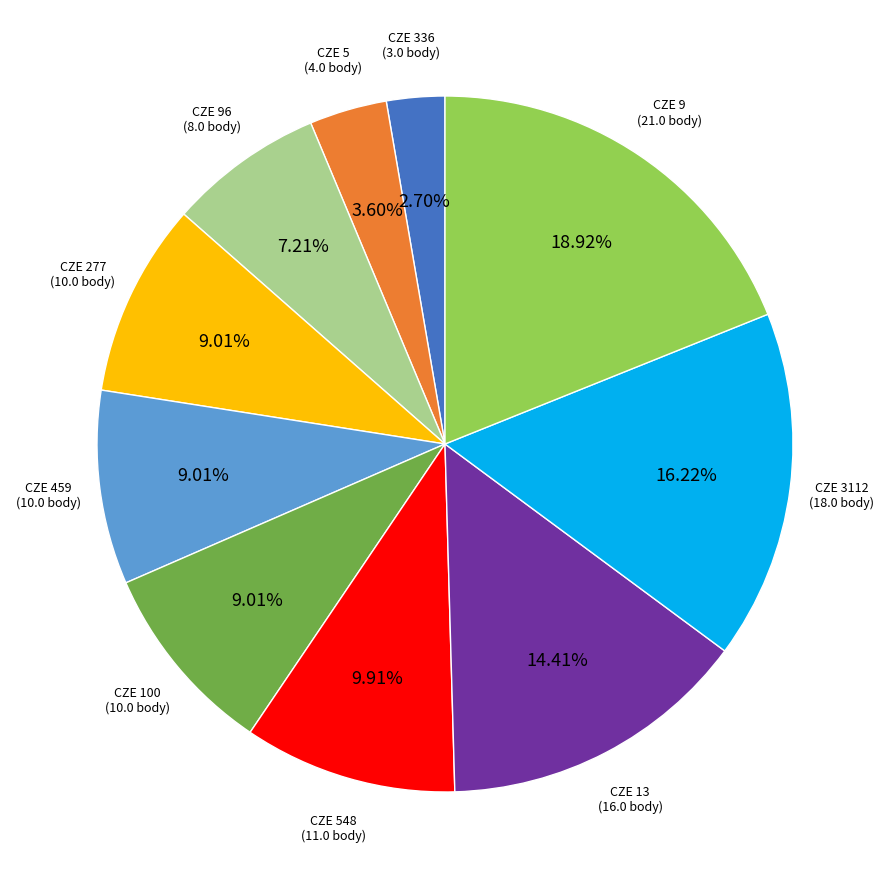

What is the ratio of the value at CZE 100 (10.0 body) to the value at CZE 277 (10.0 body)?

1.0